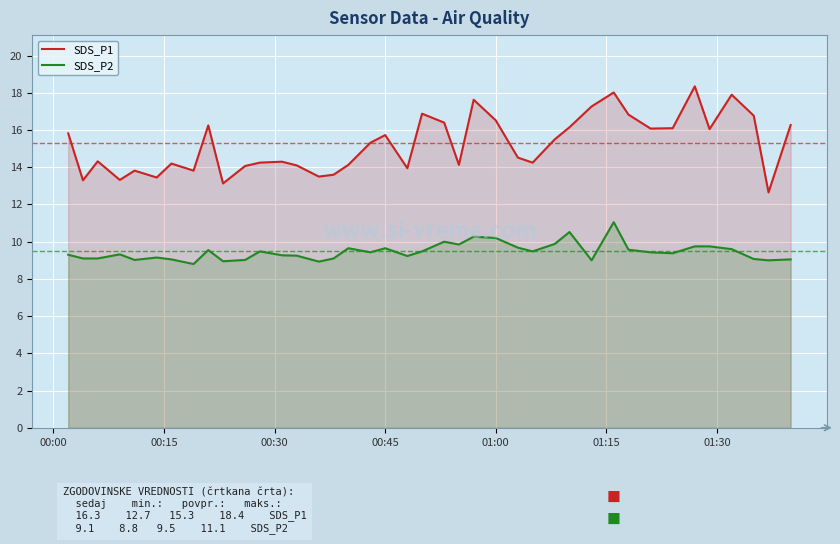

What is the difference between the maximum and minimum values in the SDS_P2 series?

2.2